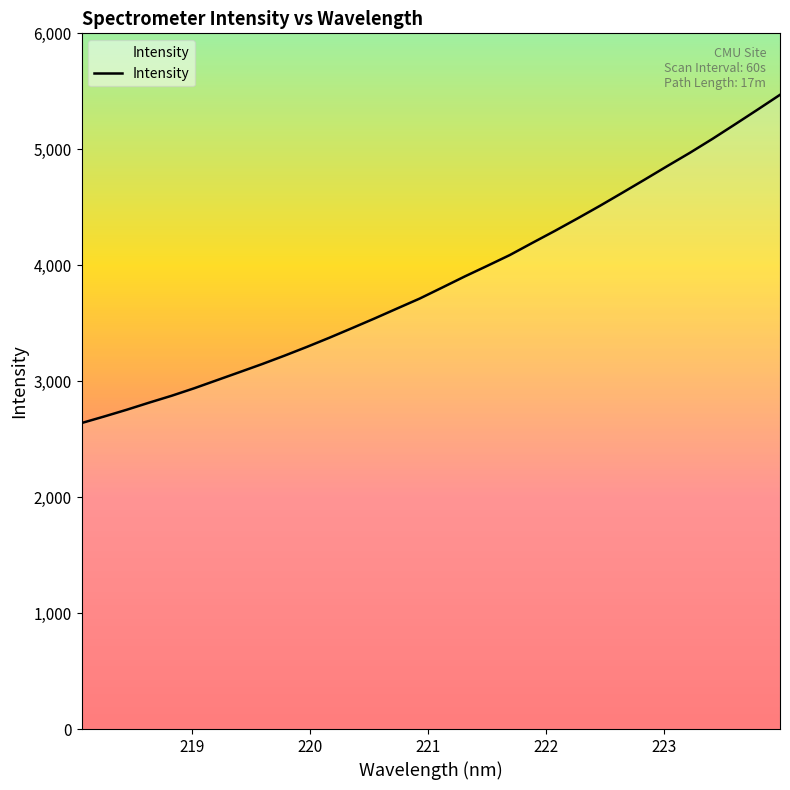

What is the greatest value displayed?

5469.9